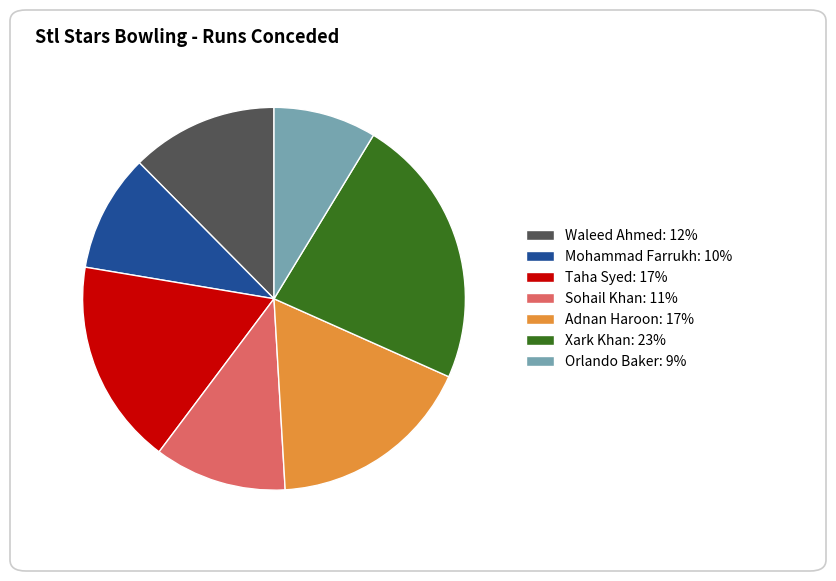

Is Adnan Haroon: 17% the majority of the pie?

No